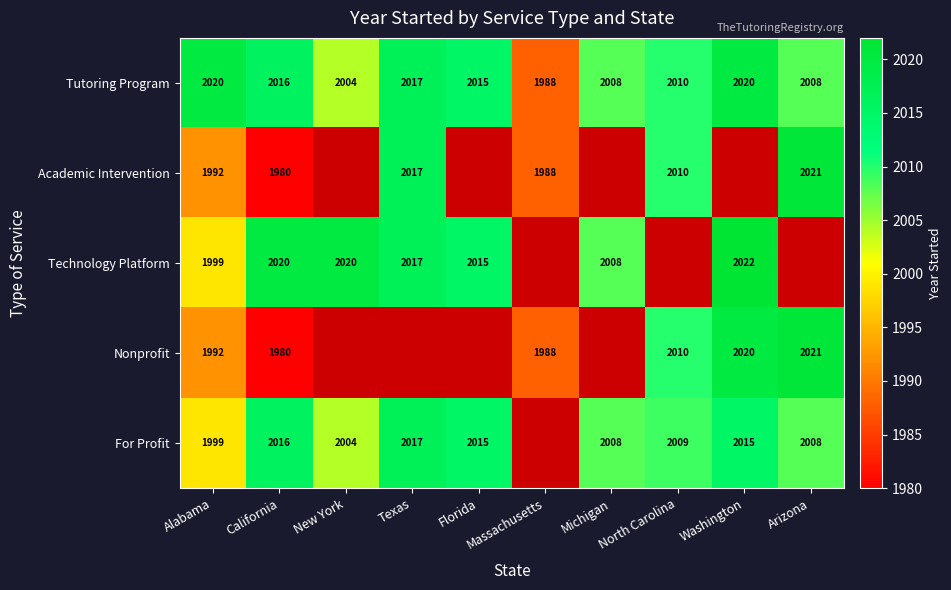

The value of Tutoring Program at Washington is 1295. True or false?

False